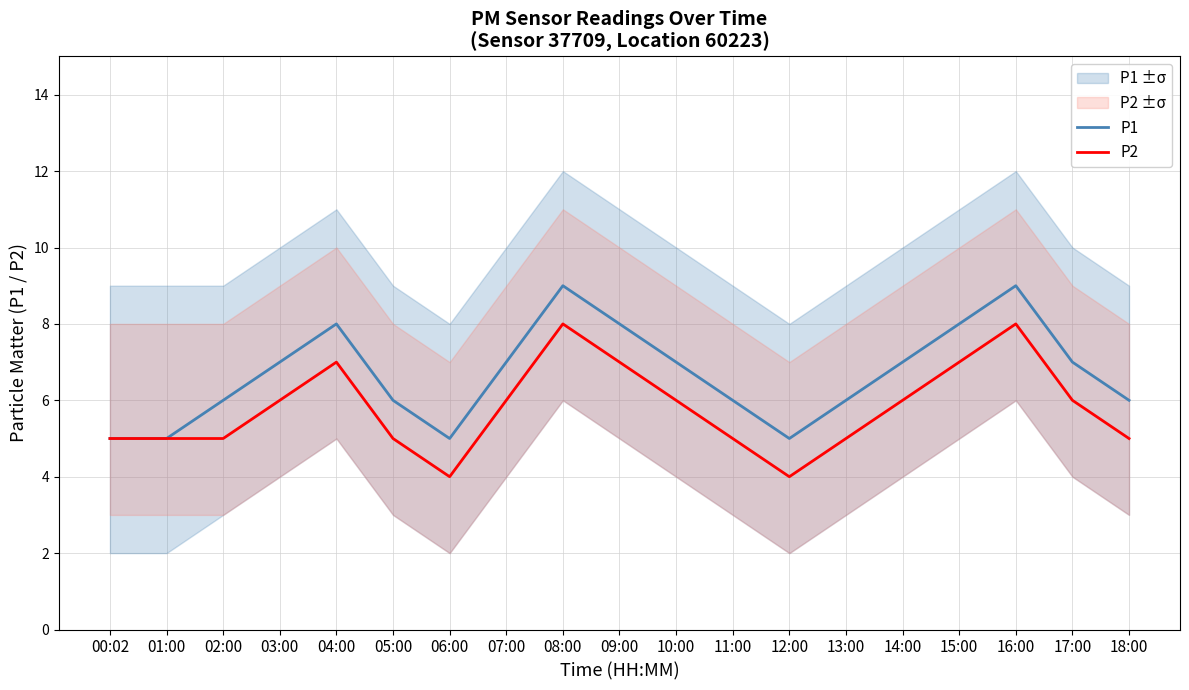

How many lines are shown in the chart?

2